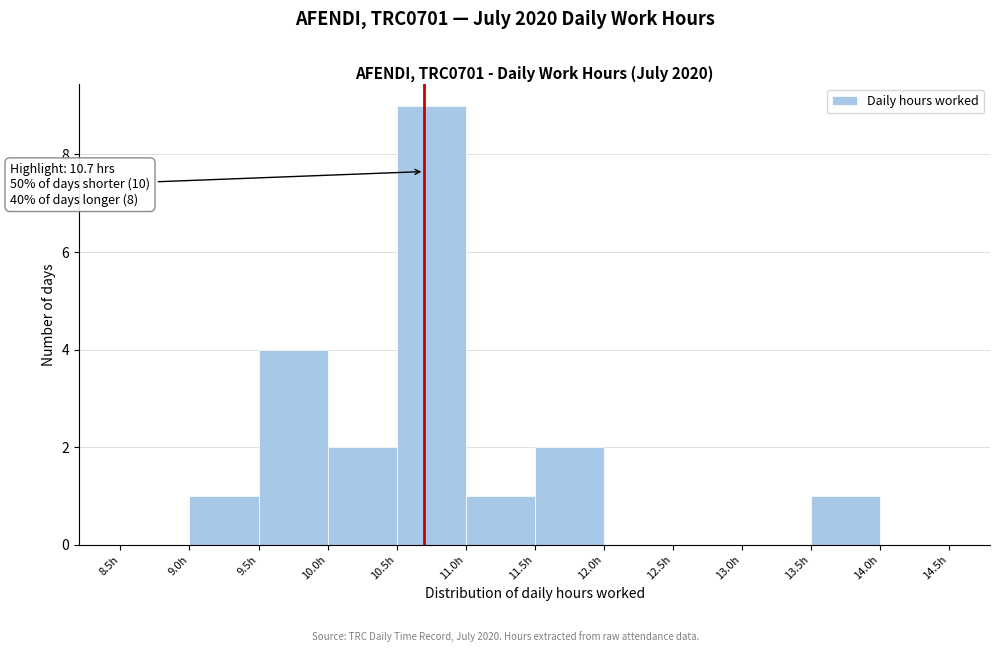

Over which range of the x-axis is the bar tallest?

10.5 to 11.0